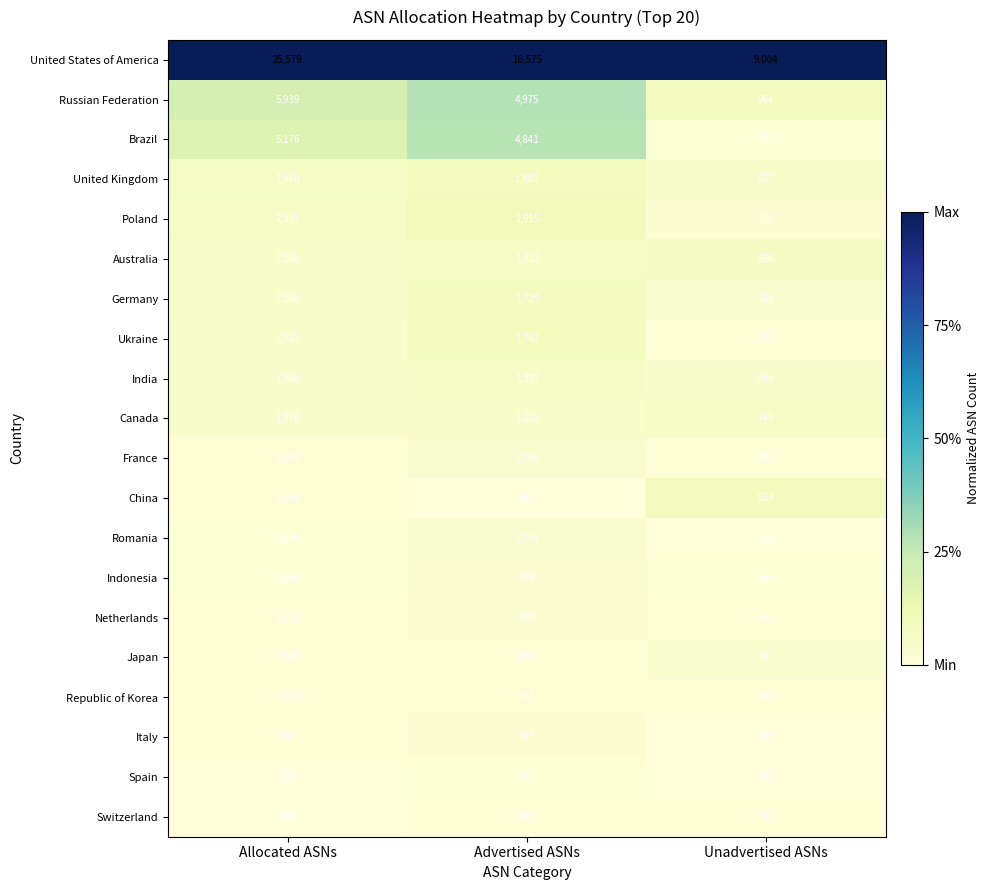

True or false: India has a value of 292 at Advertised ASNs.

False